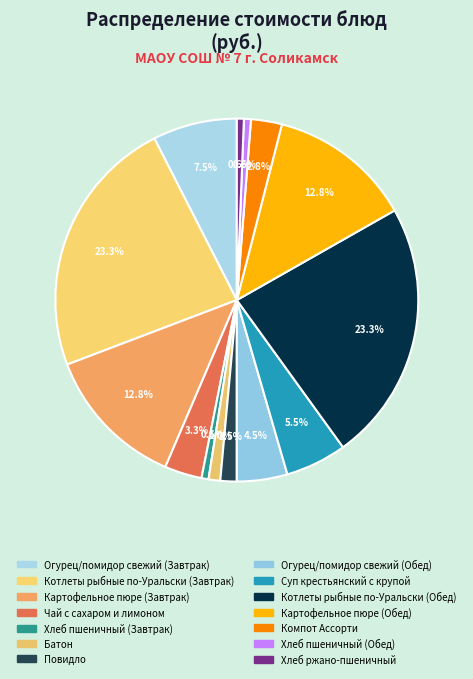

Do Котлеты рыбные по-Уральски (Завтрак) and Огурец/помидор свежий (Обед) together represent more than half of the pie?

No